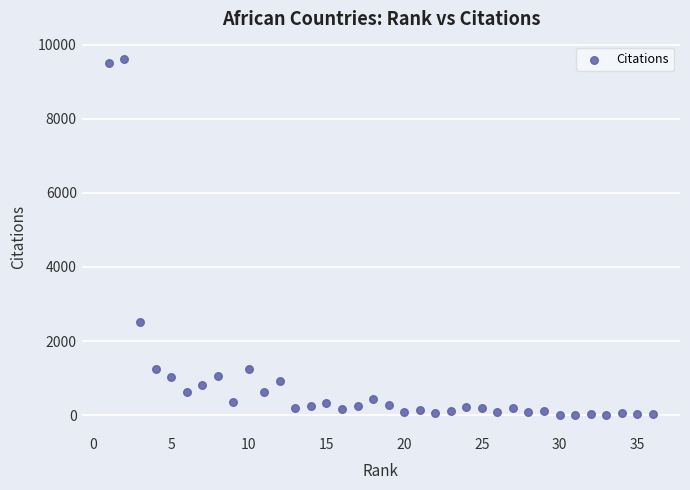

What Y value in the scatter plot is closest to 4799?

2525